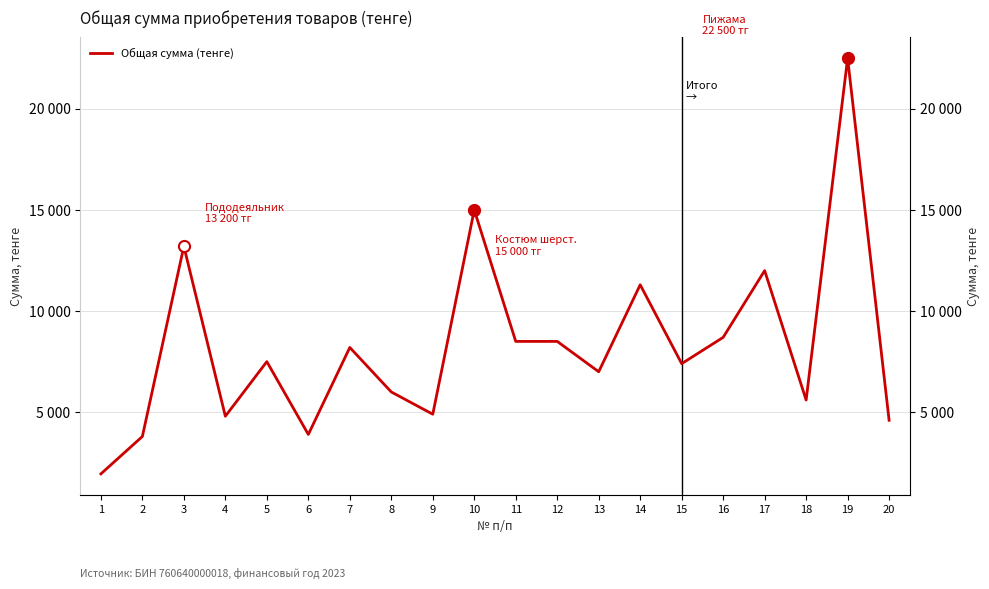

What is the value of the 4th point from the left?

4800